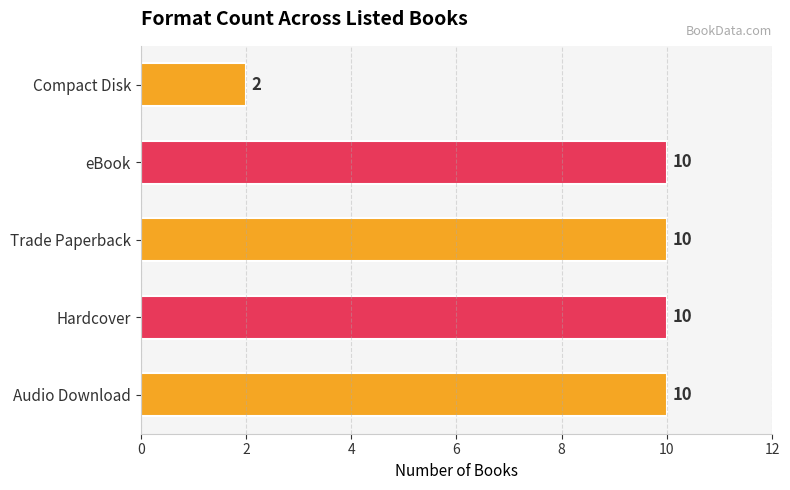

Are the bars horizontal?

Yes